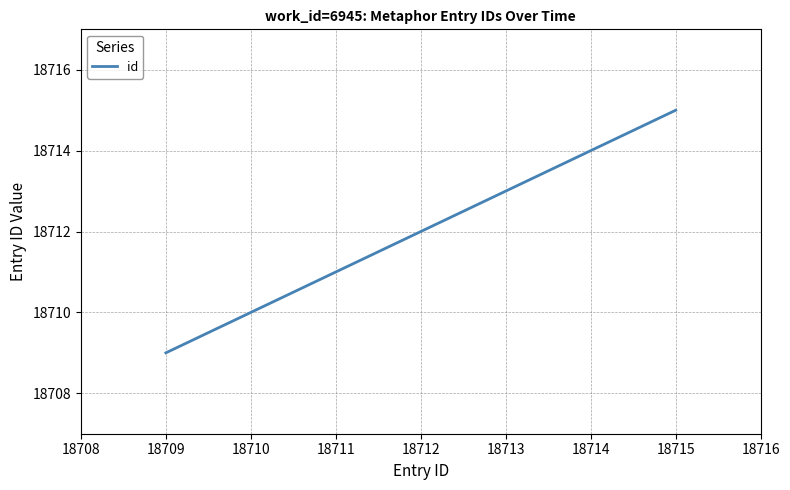

True or false: there are more than 0 points higher than both neighbors.

False